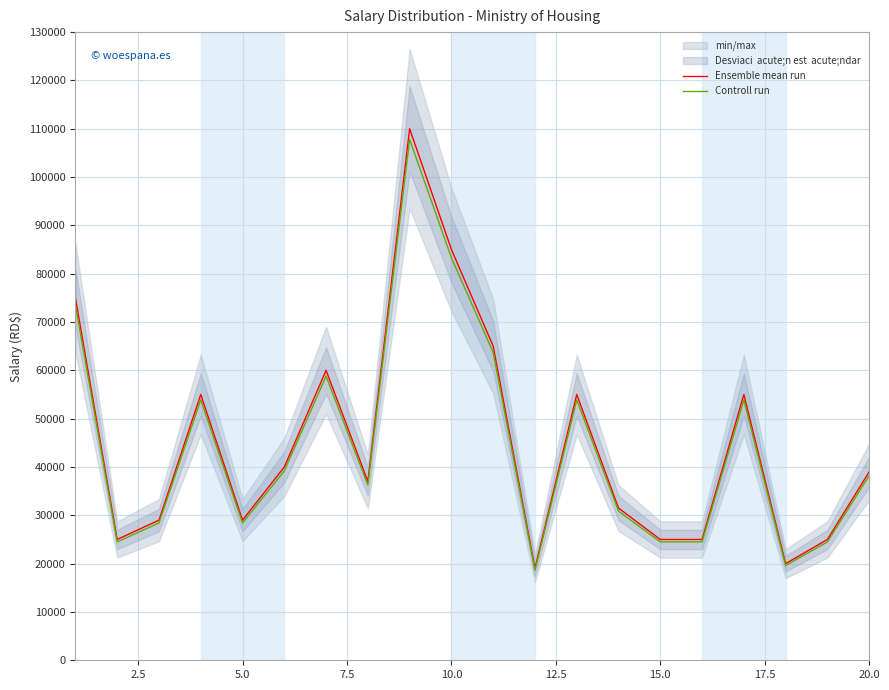

List the series in order of their peak value, highest first.

Ensemble mean run, Controll run